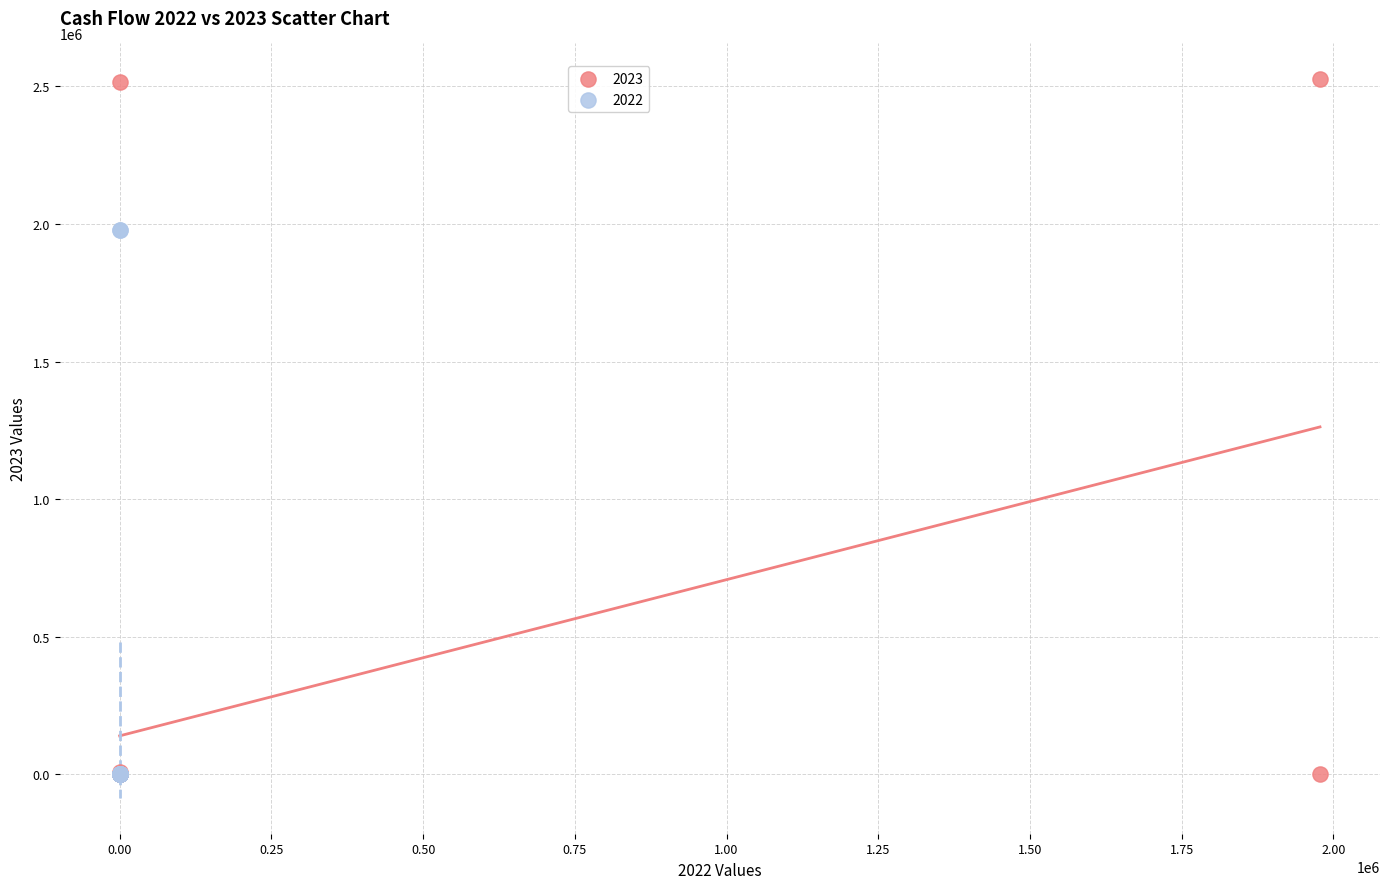

Which series has the widest spread of Y values?

2023